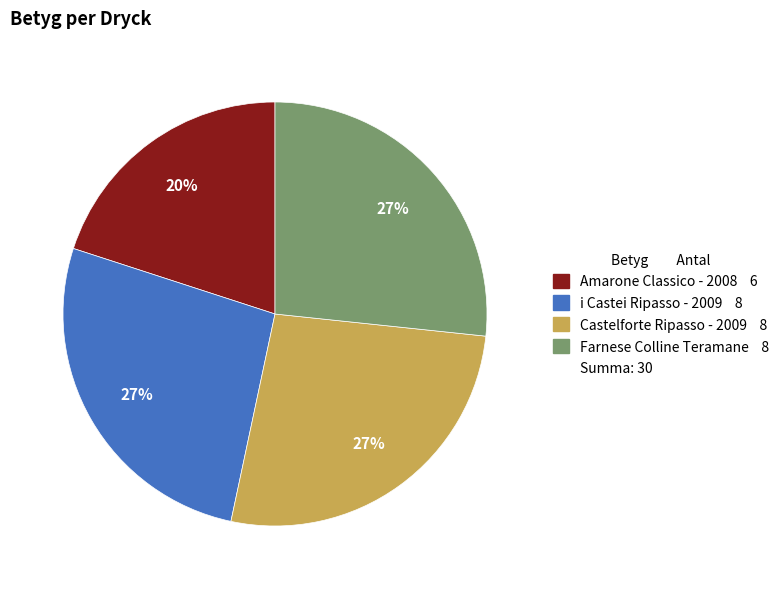

Is there a majority slice in this chart?

No